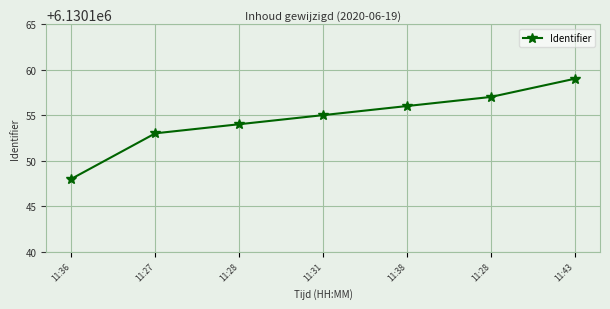

What is the difference between the values at 11:28 and 11:28?

3